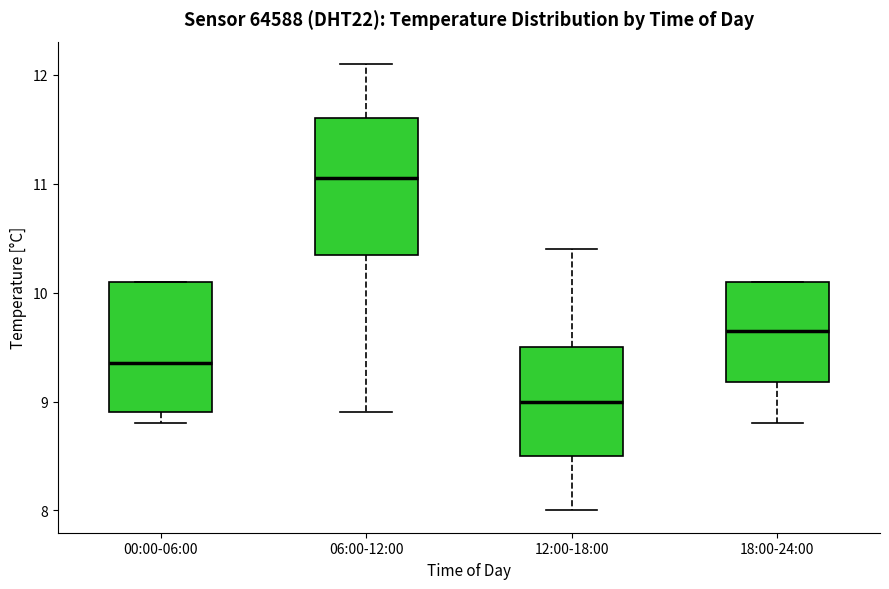

Reading left to right, transcribe this box plot: for each box, give where its median line is, the range the box spans, and where its two whiskers end, as read against the y-axis. The values are not printed on the chart, so give them approximately, as read against the axis.

00:00-06:00: median 9.4, box 8.9 to 10.1, whiskers 8.8 to 10.1
06:00-12:00: median 11.1, box 10.4 to 11.6, whiskers 8.9 to 12.1
12:00-18:00: median 9.0, box 8.5 to 9.5, whiskers 8.0 to 10.4
18:00-24:00: median 9.7, box 9.2 to 10.1, whiskers 8.8 to 10.1